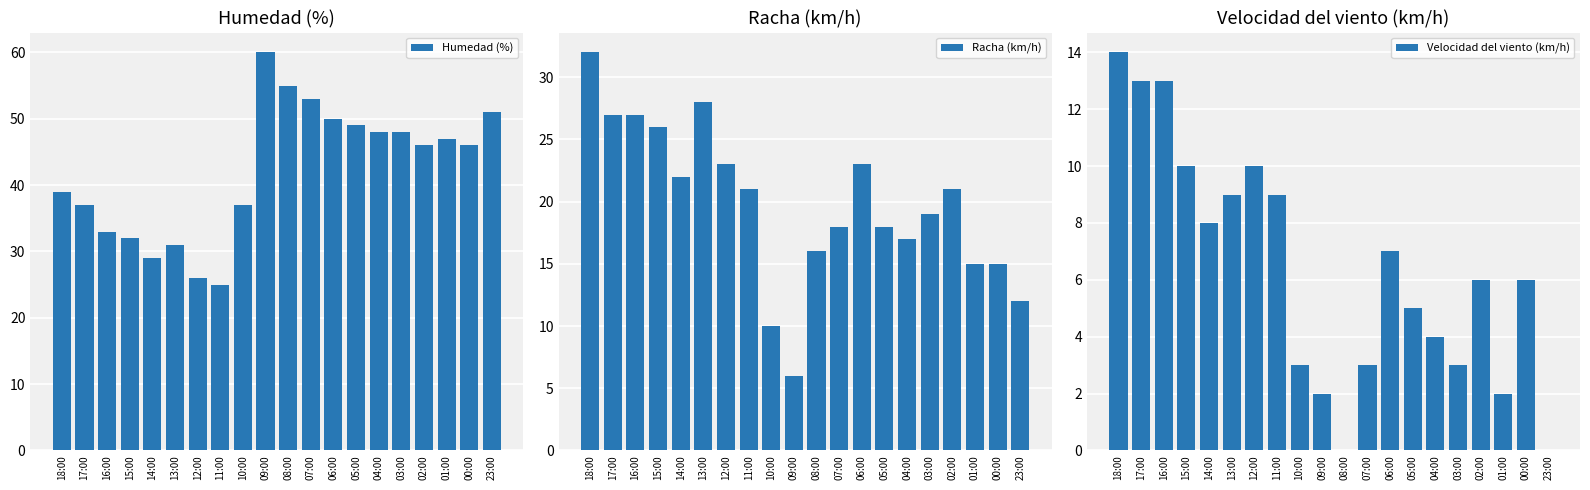

What is the average value of the Velocidad del viento (km/h) series?

6